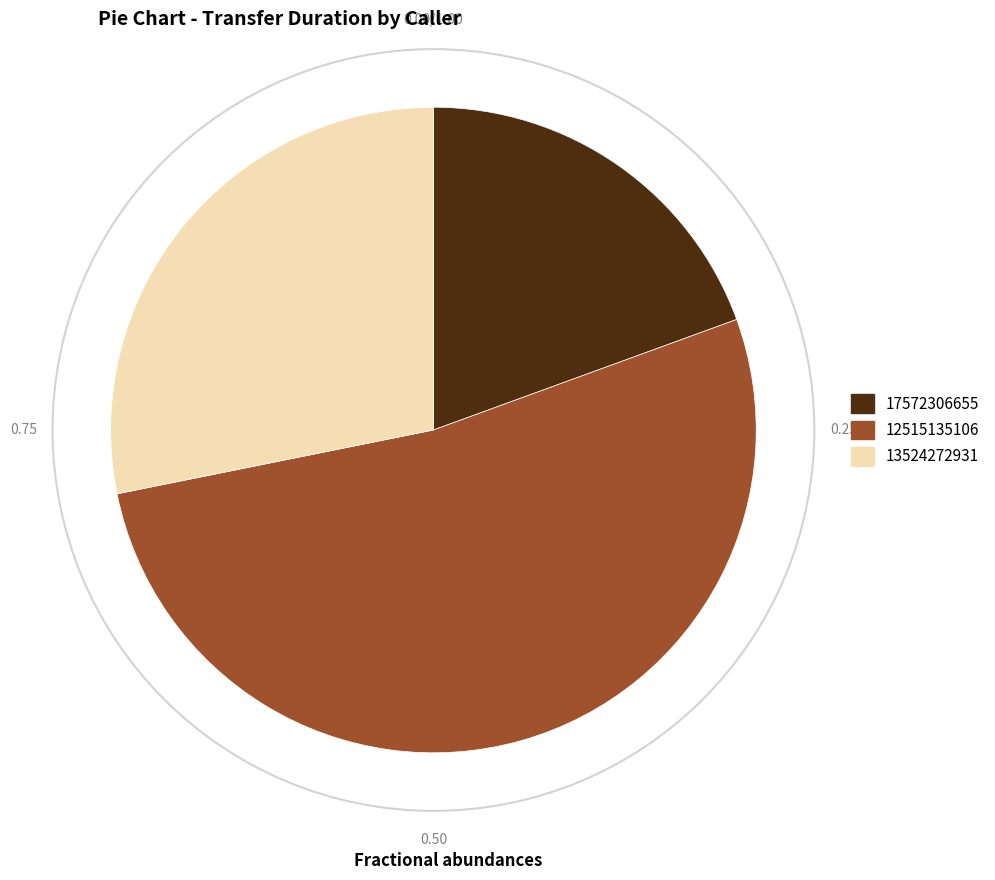

What is the majority slice?

12515135106